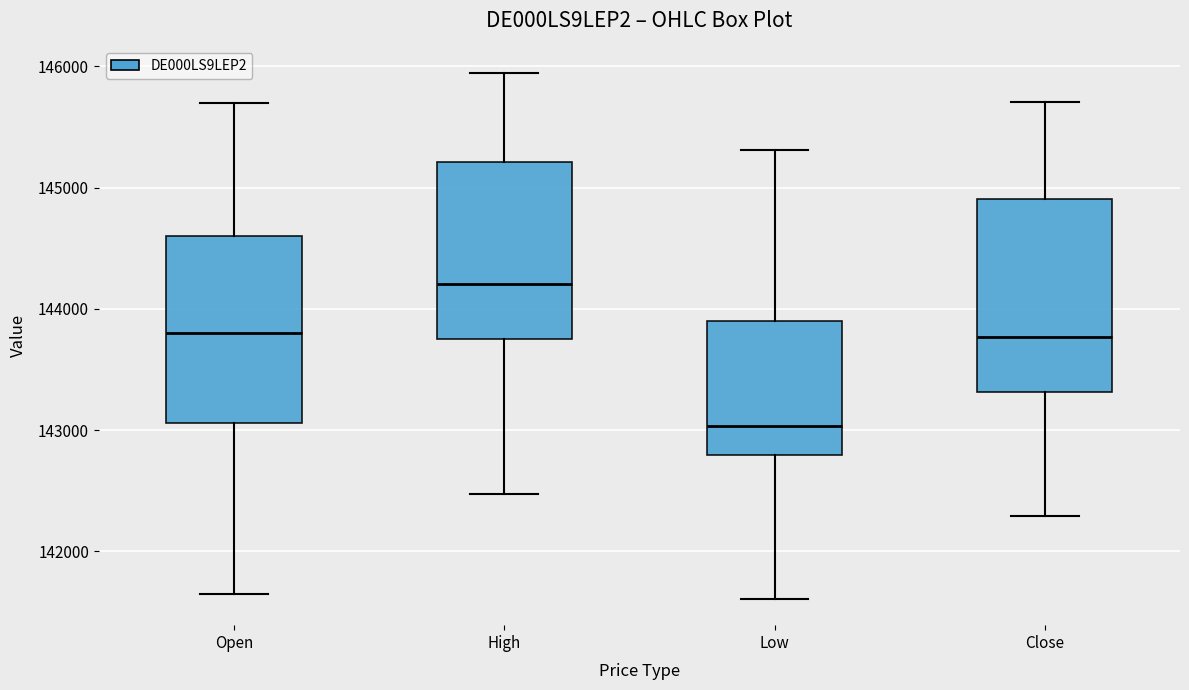

Which box's median line is the lowest?

Low